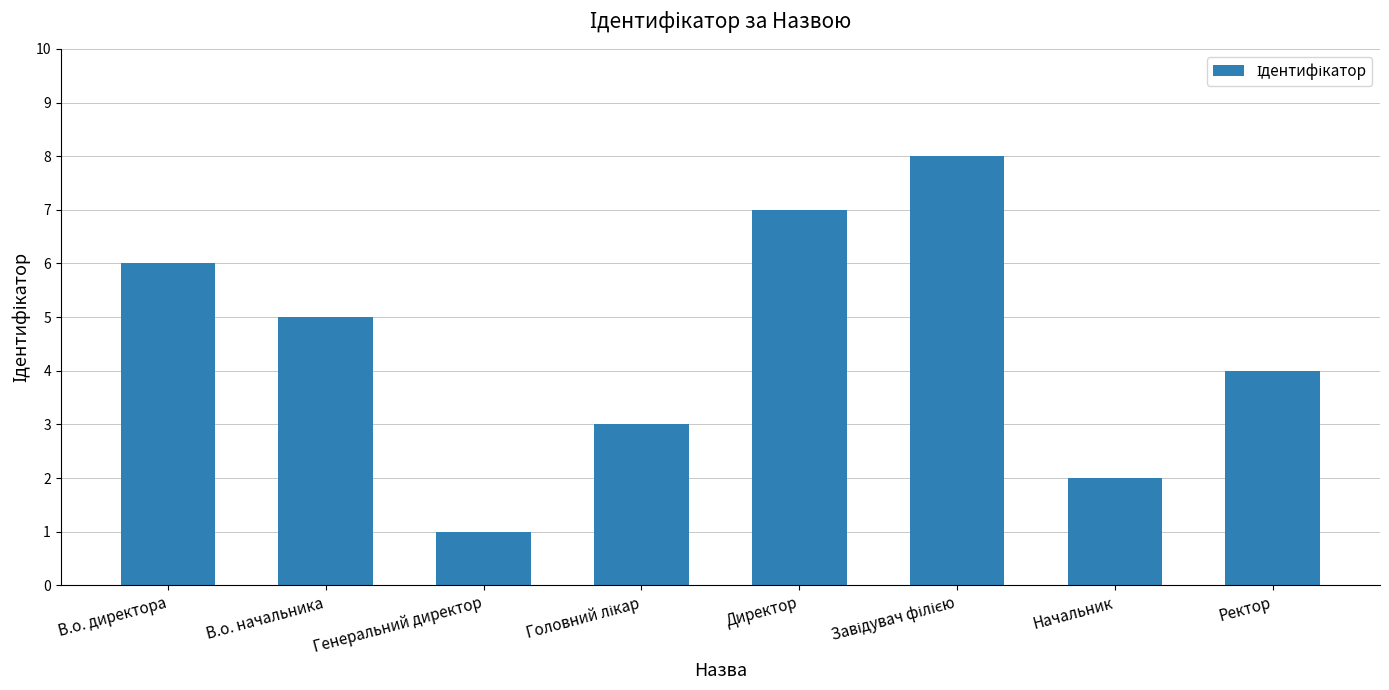

What value does the data have at Начальник?

2